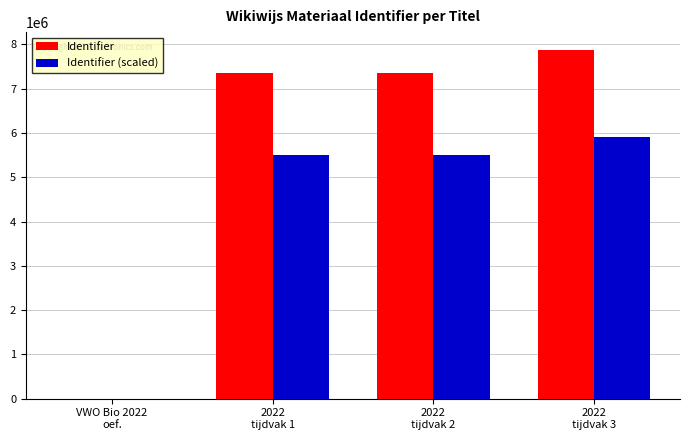

What is the sum of all Identifier values?

22569224.0